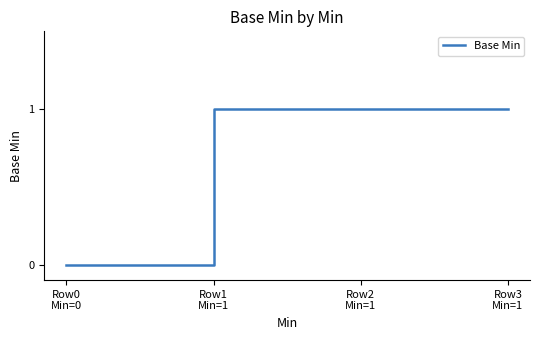

Between Row1
Min=1 and Row0
Min=0, which is larger?

Row1
Min=1